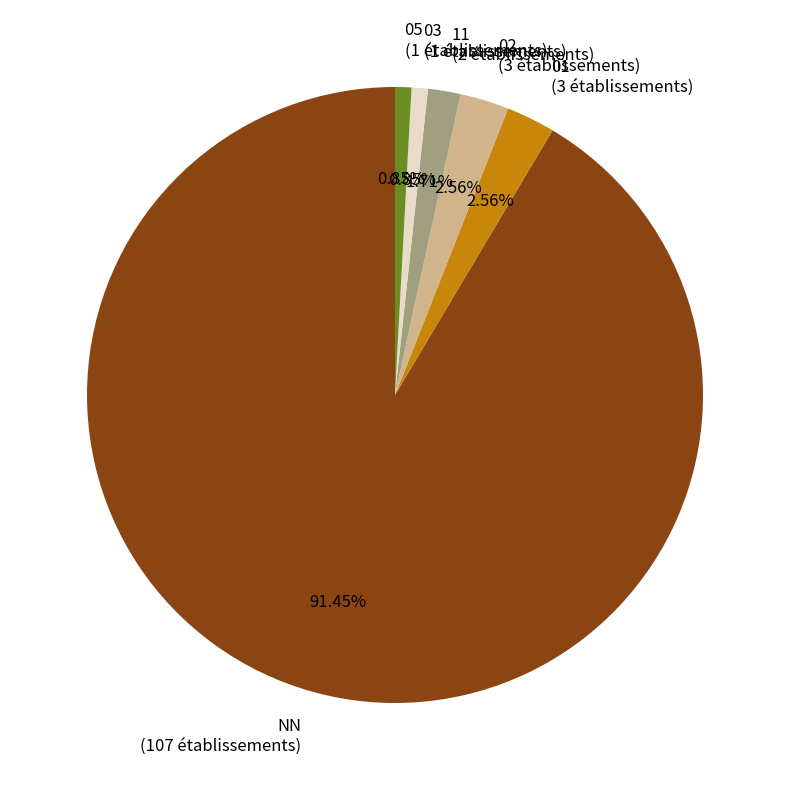

How much of the chart is everything except 05?

99.1%